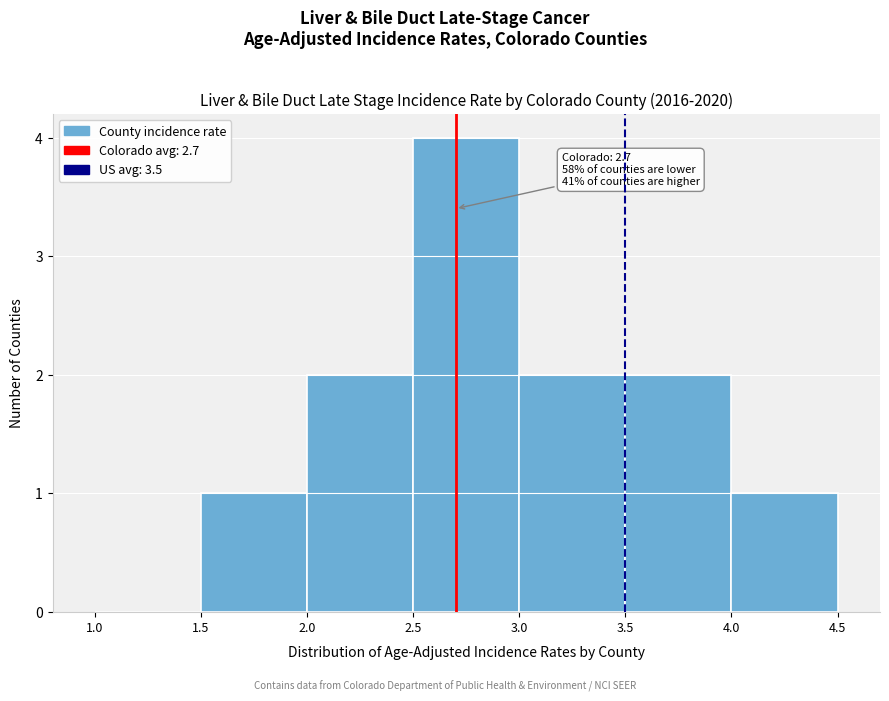

Which range on the x-axis has the tallest bar?

2.5 to 3.0